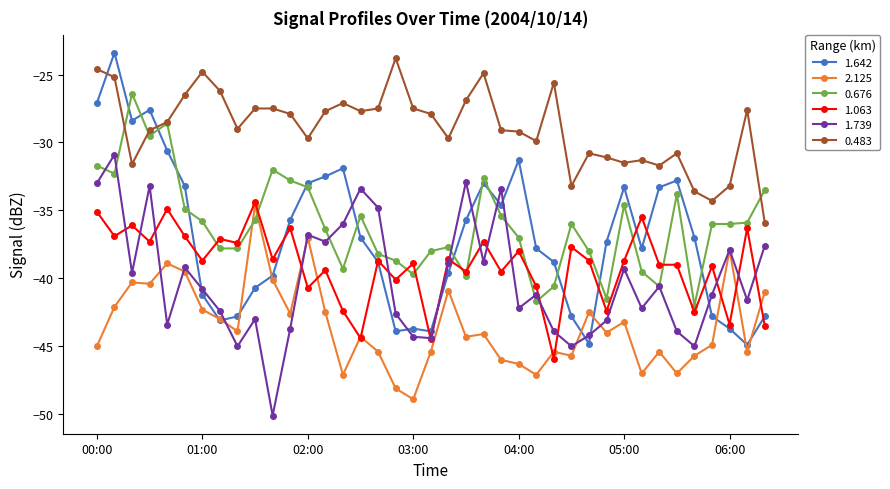

Which series has the largest total across all categories?

0.483